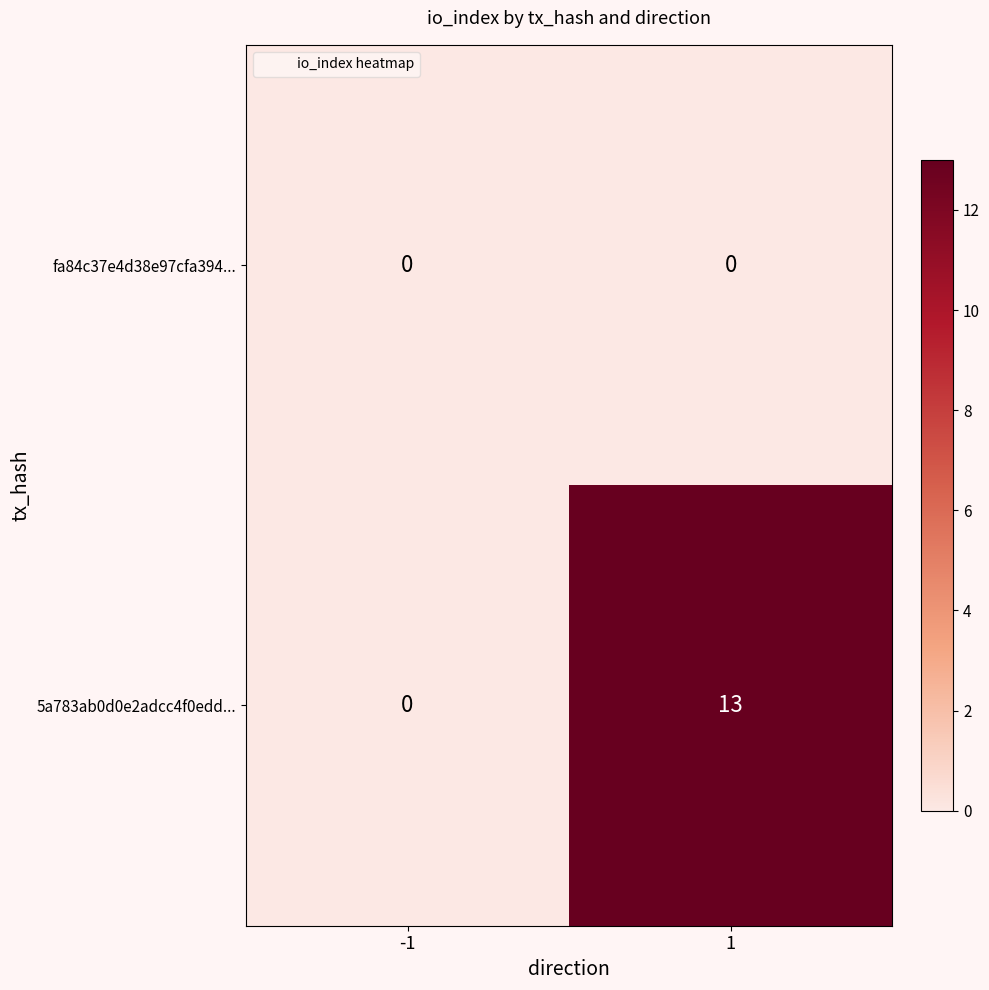

List the series in order of their overall mean, lowest first.

fa84c37e4d38e97cfa394..., 5a783ab0d0e2adcc4f0edd...